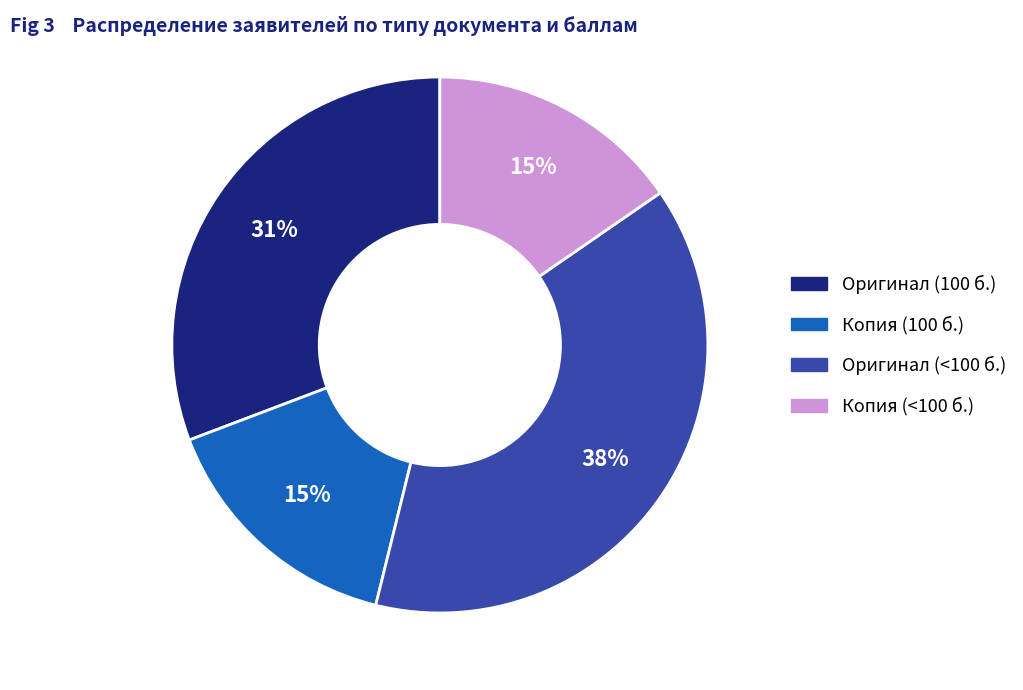

Is there a majority slice in this chart?

No